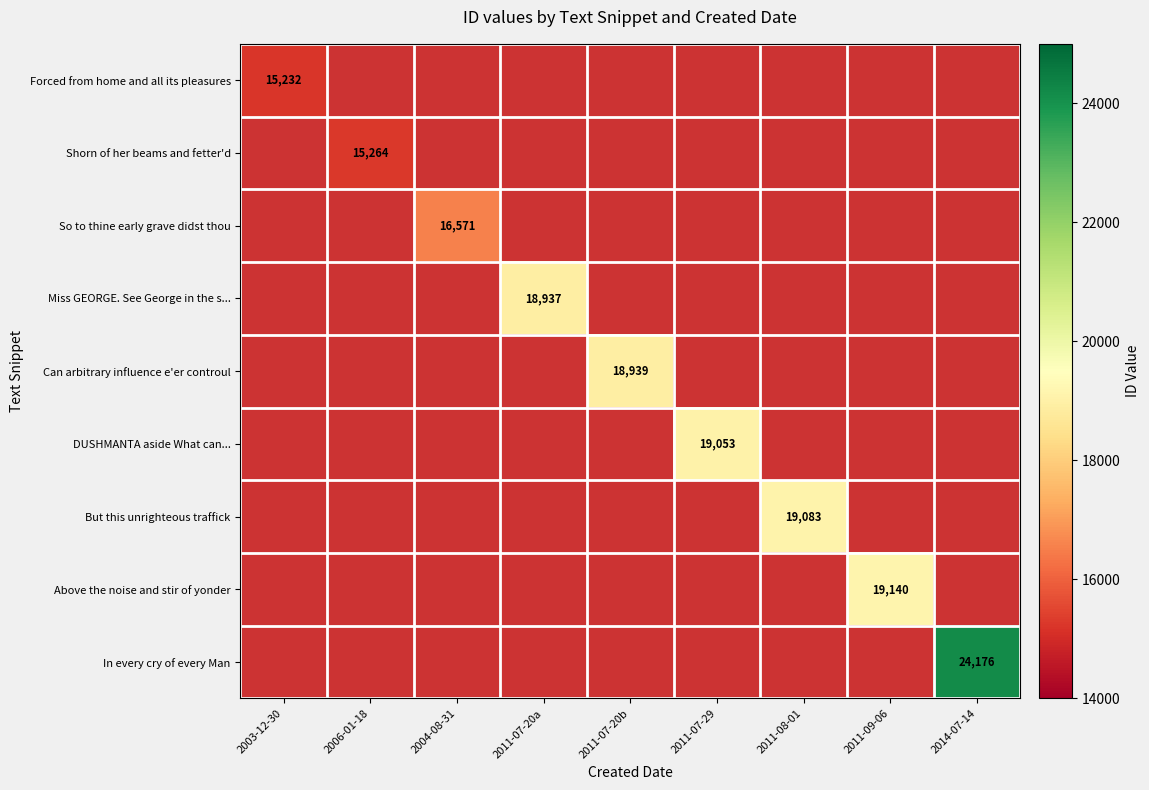

True or false: Can arbitrary influence e'er controul has a value of 18939 at 2011-07-20b.

True